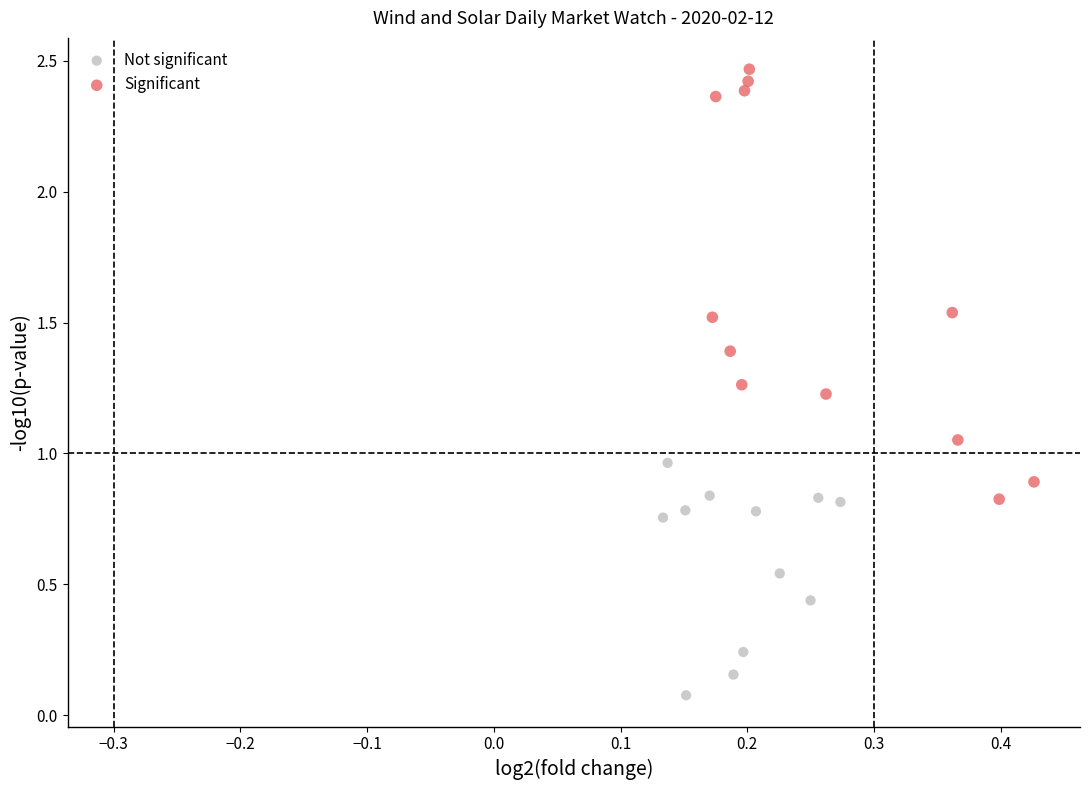

Which series reaches the maximum Y coordinate?

Significant